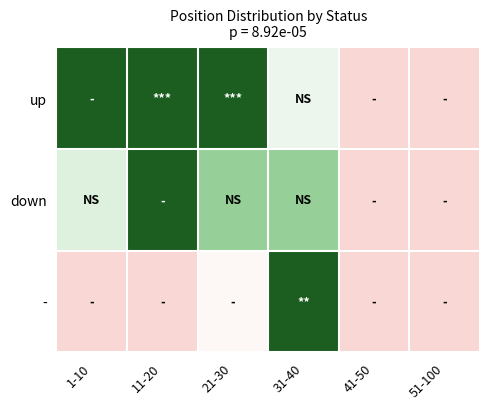

How many categories are shown in the chart?

6